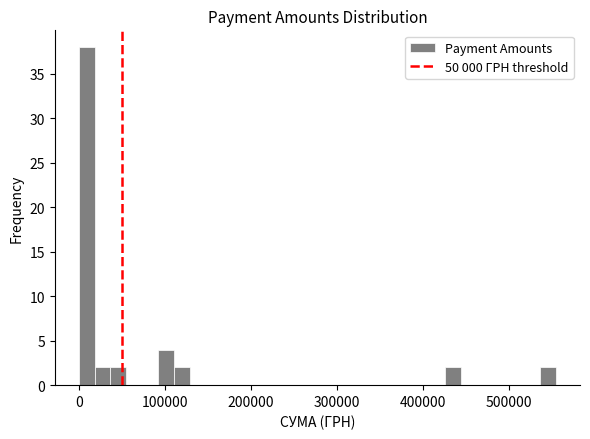

Around what value on the x-axis is the tallest bar? Give the approximate position of its centre, as read against the axis.

10000